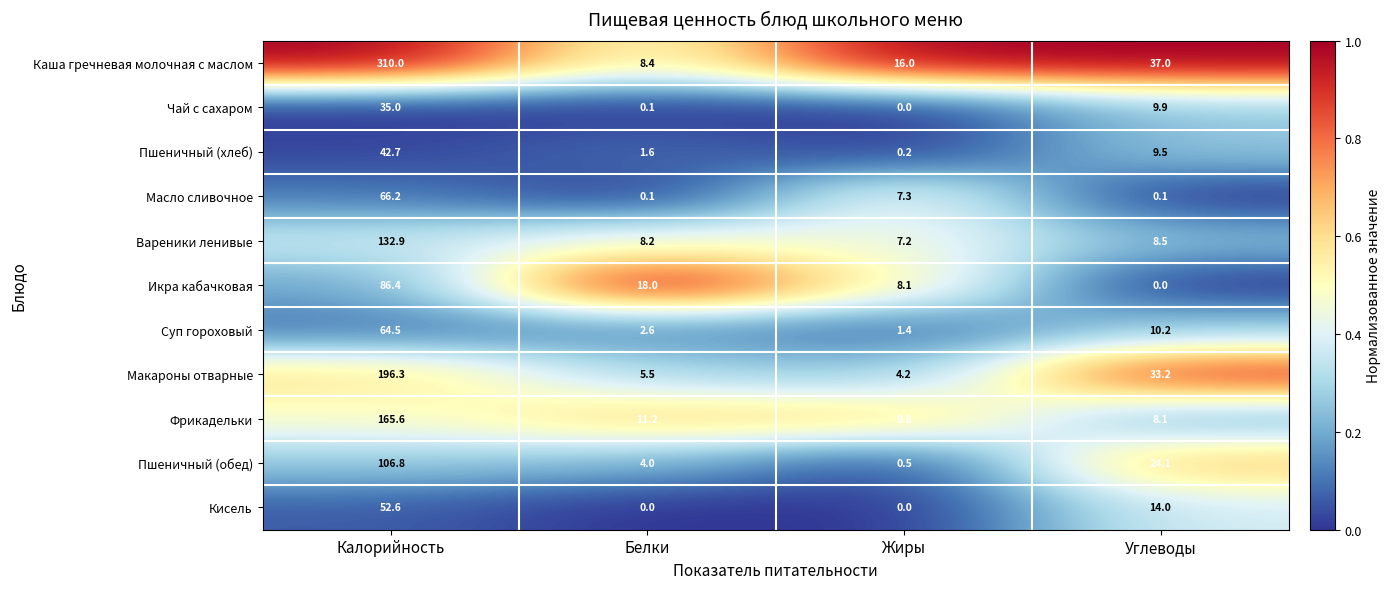

What is the average value of the Икра кабачковая series?

28.1